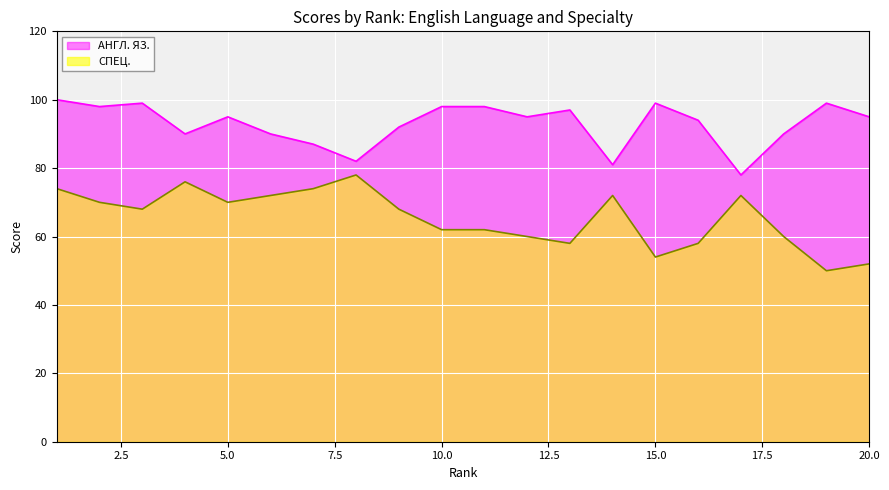

True or false: АНГЛ. ЯЗ. and СПЕЦ. intersect in this chart.

False